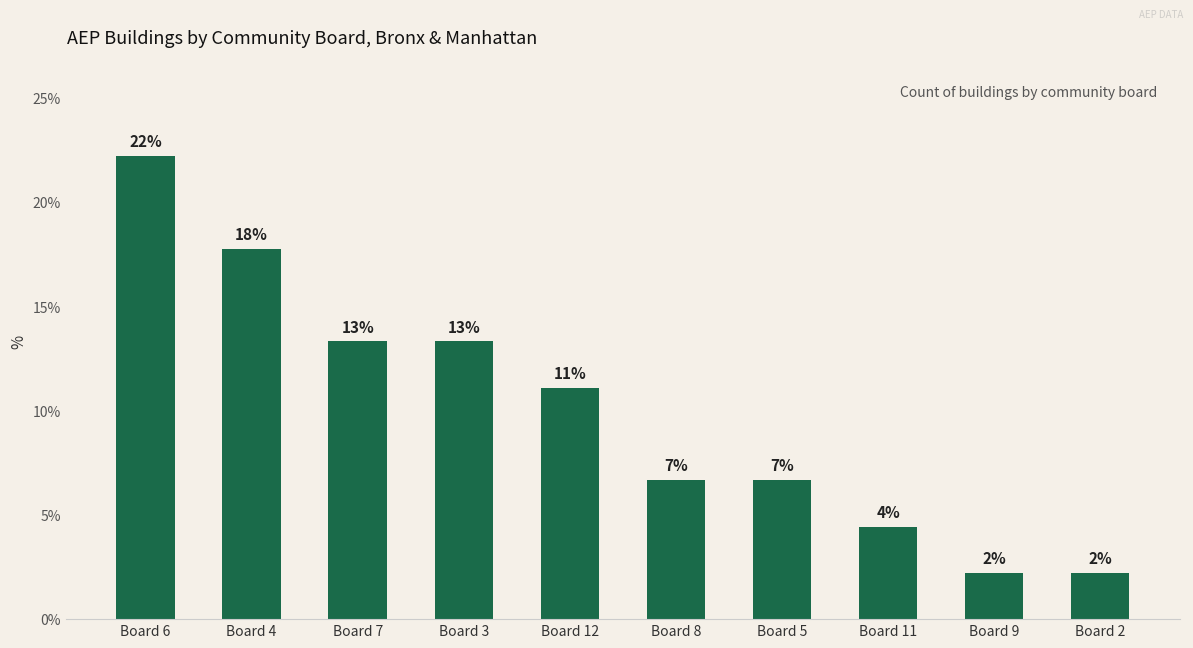

What is the label of the 9th bar from the left?

Board 9